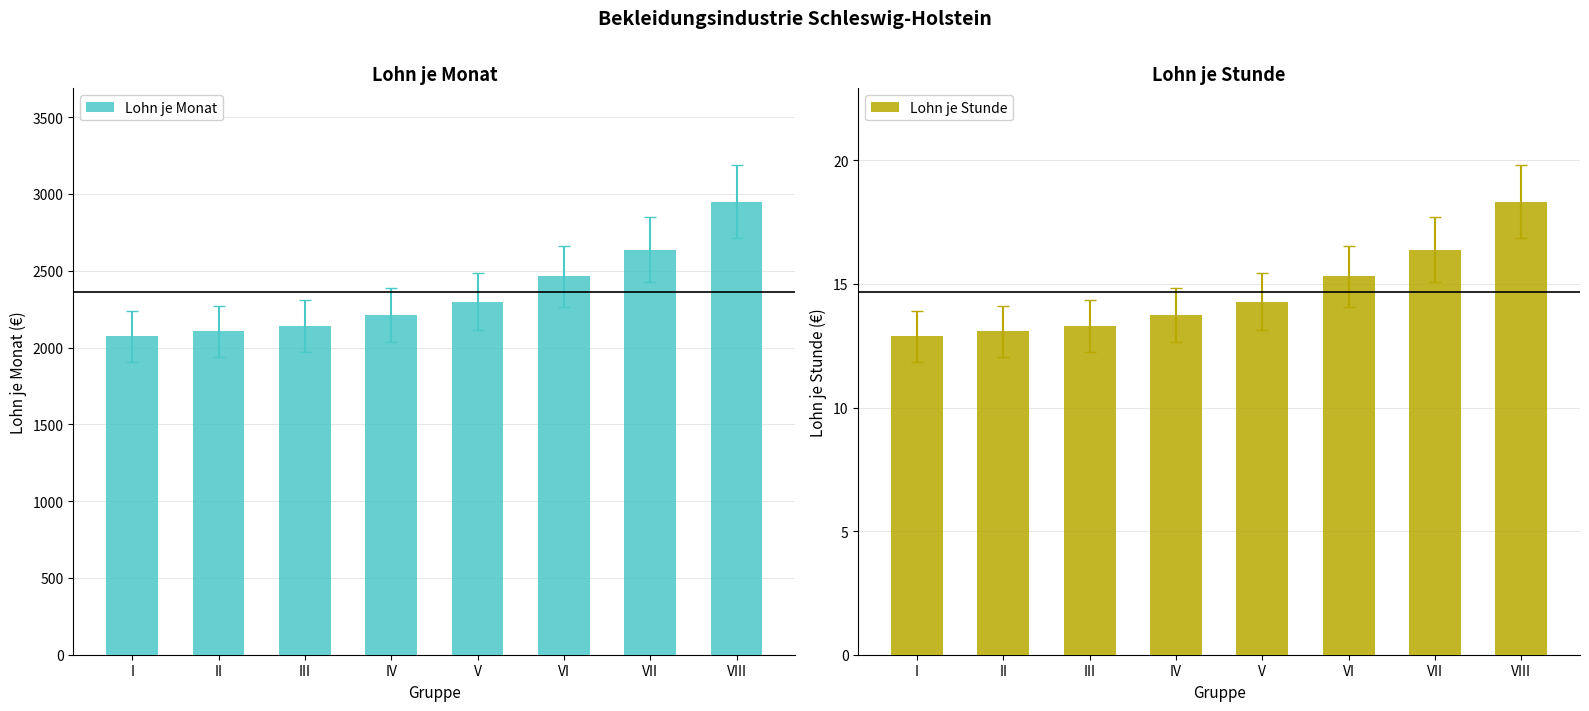

At II, list the series in order from smallest to largest.

Lohn je Stunde, Lohn je Monat